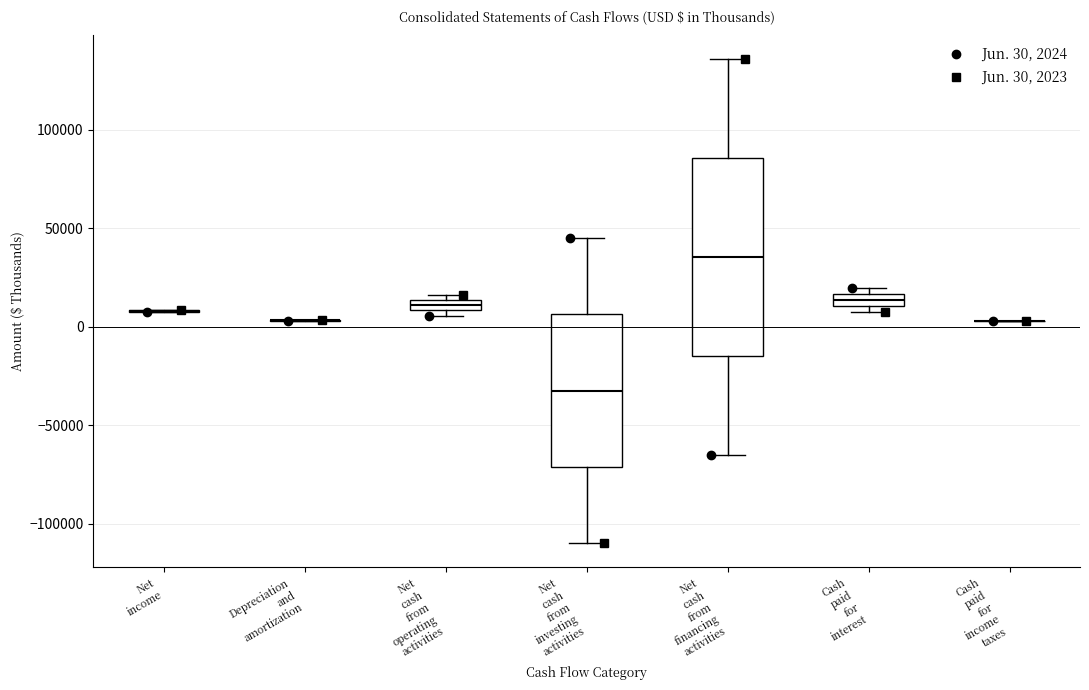

Which box is the tallest, from its lower edge to its upper edge?

Net cash from financing activities